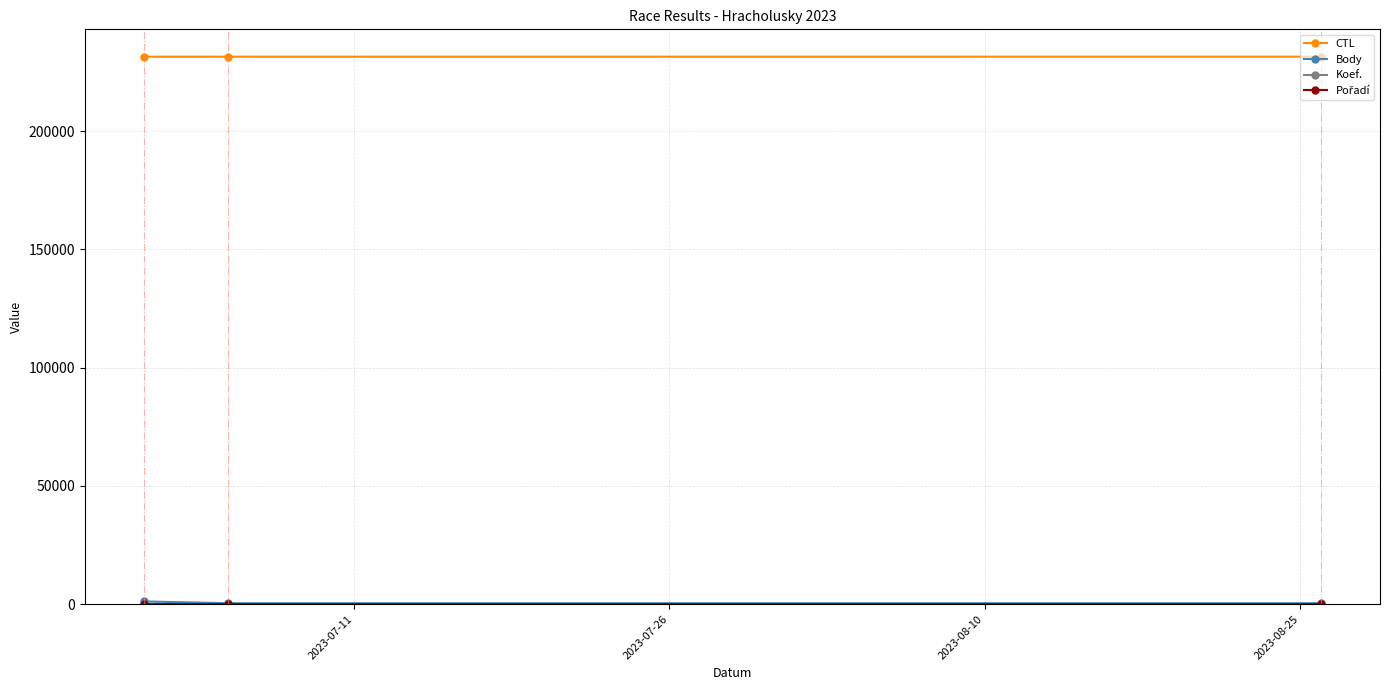

At how many categories does at least one series exceed 9658?

3